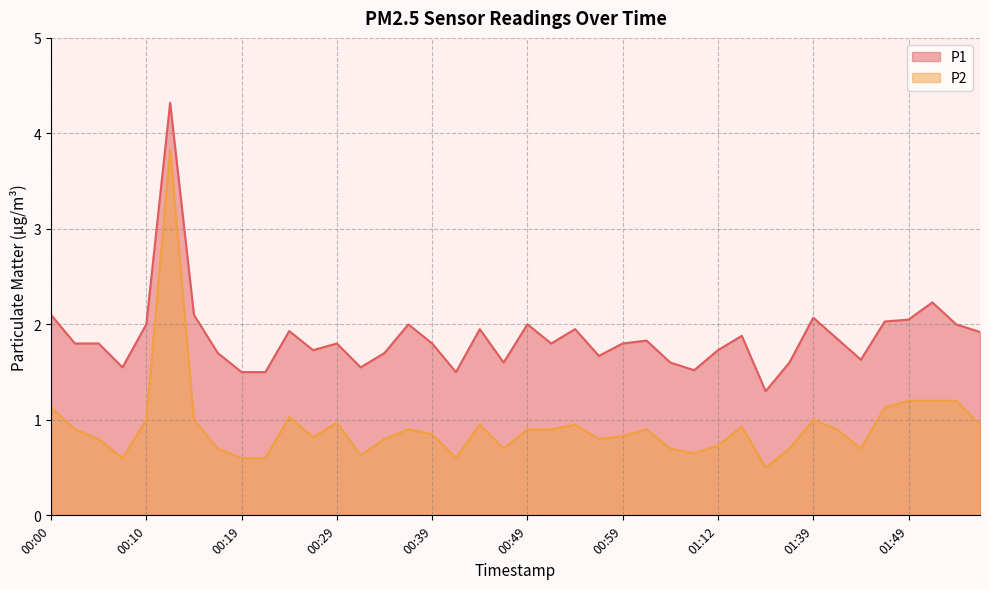

True or false: P2 and P1 intersect in this chart.

False